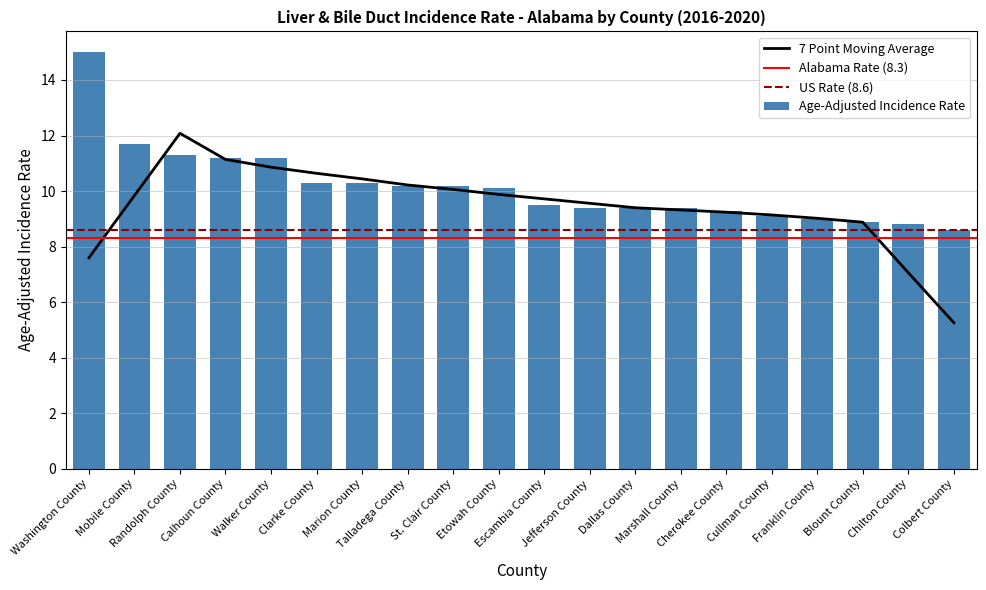

List the labels in order of value, smallest first.

Colbert County, Chilton County, Blount County, Franklin County, Cullman County, Cherokee County, Jefferson County, Dallas County, Marshall County, Escambia County, Etowah County, Talladega County, St. Clair County, Clarke County, Marion County, Calhoun County, Walker County, Randolph County, Mobile County, Washington County